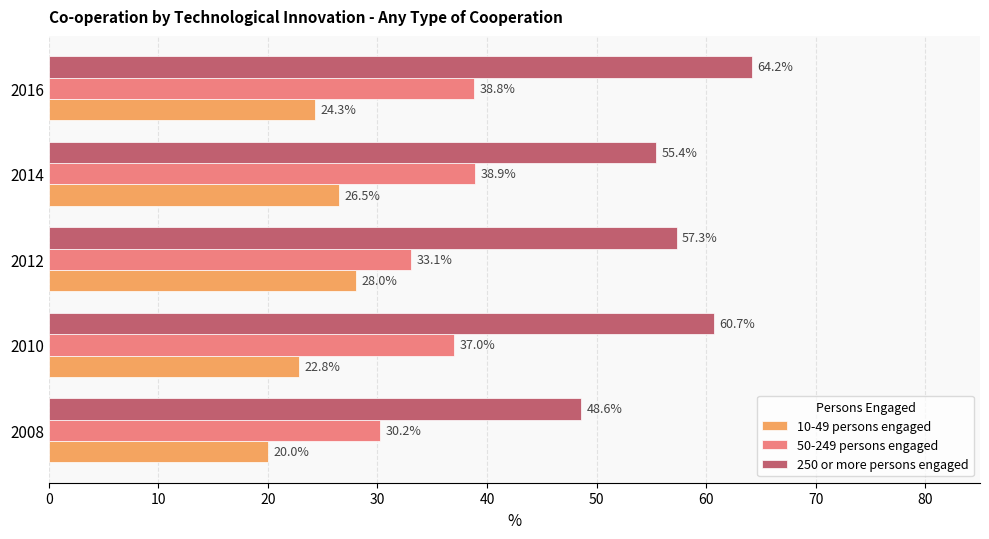

What is the difference between the highest and lowest values at 2008?

28.6